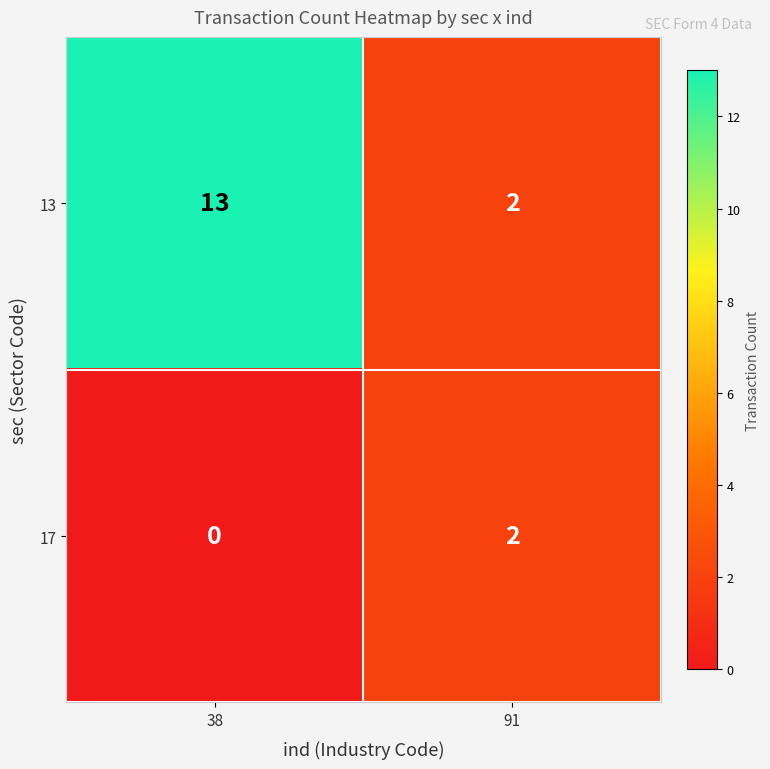

Between 38 and 91, which series saw the biggest shift?

13